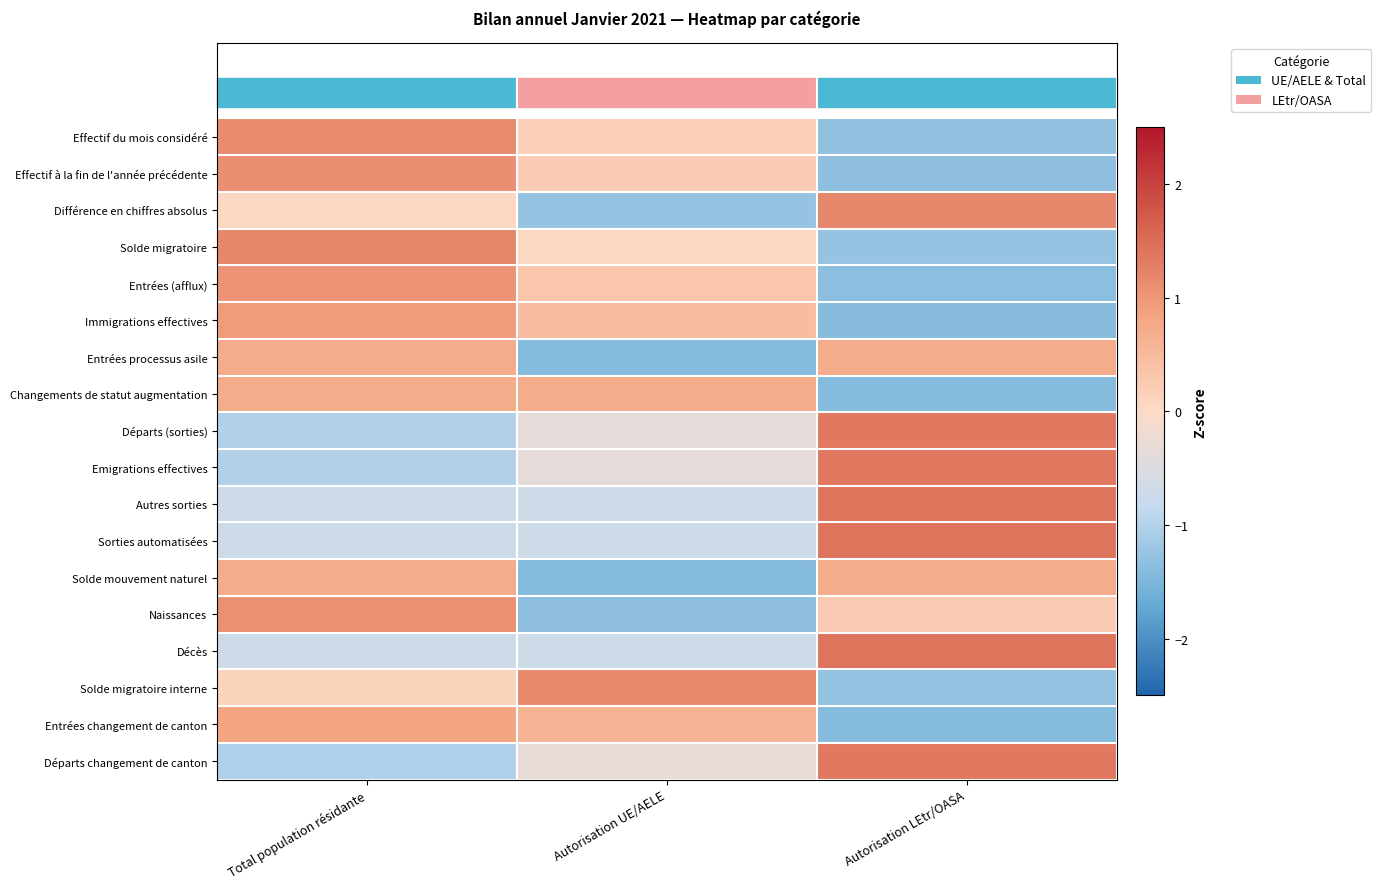

Reading left to right, list all the values displayed in this chart.

Effectif du mois considéré: Total population résidante=1.1	Autorisation UE/AELE=0.2	Autorisation LEtr/OASA=-1.3
Effectif à la fin de l'année précédente: Total population résidante=1.1	Autorisation UE/AELE=0.2	Autorisation LEtr/OASA=-1.3
Différence en chiffres absolus: Total population résidante=0.1	Autorisation UE/AELE=-1.3	Autorisation LEtr/OASA=1.2
Solde migratoire: Total population résidante=1.2	Autorisation UE/AELE=0.1	Autorisation LEtr/OASA=-1.3
Entrées (afflux): Total population résidante=1.0	Autorisation UE/AELE=0.3	Autorisation LEtr/OASA=-1.4
Immigrations effectives: Total population résidante=0.9	Autorisation UE/AELE=0.5	Autorisation LEtr/OASA=-1.4
Entrées processus asile: Total population résidante=0.7	Autorisation UE/AELE=-1.4	Autorisation LEtr/OASA=0.7
Changements de statut augmentation: Total population résidante=0.7	Autorisation UE/AELE=0.7	Autorisation LEtr/OASA=-1.4
Départs (sorties): Total population résidante=-1.0	Autorisation UE/AELE=-0.4	Autorisation LEtr/OASA=1.4
Emigrations effectives: Total population résidante=-1.0	Autorisation UE/AELE=-0.4	Autorisation LEtr/OASA=1.4
Autres sorties: Total population résidante=-0.7	Autorisation UE/AELE=-0.7	Autorisation LEtr/OASA=1.4
Sorties automatisées: Total population résidante=-0.7	Autorisation UE/AELE=-0.7	Autorisation LEtr/OASA=1.4
Solde mouvement naturel: Total population résidante=0.7	Autorisation UE/AELE=-1.4	Autorisation LEtr/OASA=0.7
Naissances: Total population résidante=1.1	Autorisation UE/AELE=-1.3	Autorisation LEtr/OASA=0.3
Décès: Total population résidante=-0.7	Autorisation UE/AELE=-0.7	Autorisation LEtr/OASA=1.4
Solde migratoire interne: Total population résidante=0.1	Autorisation UE/AELE=1.2	Autorisation LEtr/OASA=-1.3
Entrées changement de canton: Total population résidante=0.8	Autorisation UE/AELE=0.6	Autorisation LEtr/OASA=-1.4
Départs changement de canton: Total population résidante=-1.0	Autorisation UE/AELE=-0.3	Autorisation LEtr/OASA=1.4